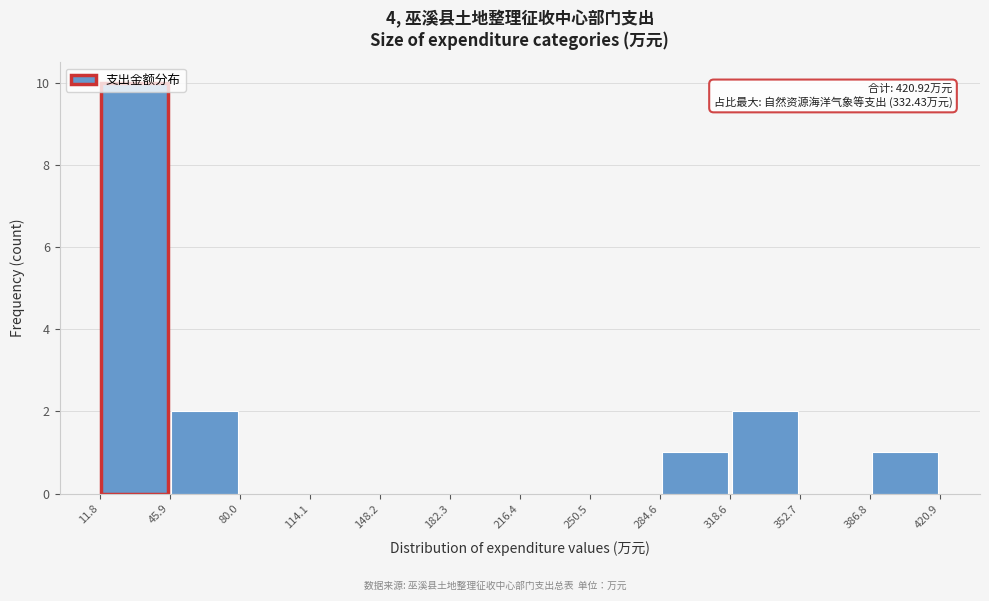

Over which range of the x-axis is the bar tallest?

11.8 to 45.9